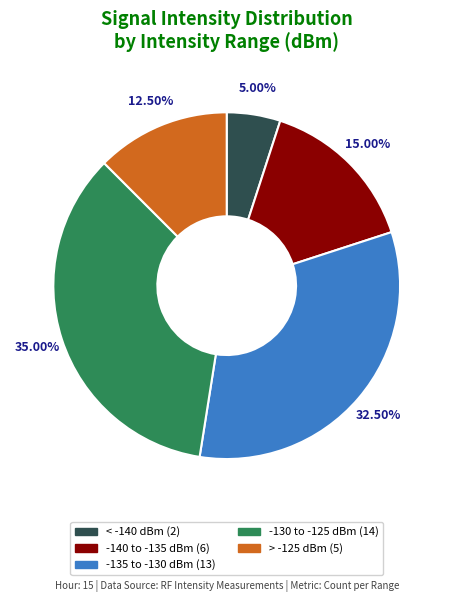

Is there a majority slice in this chart?

No